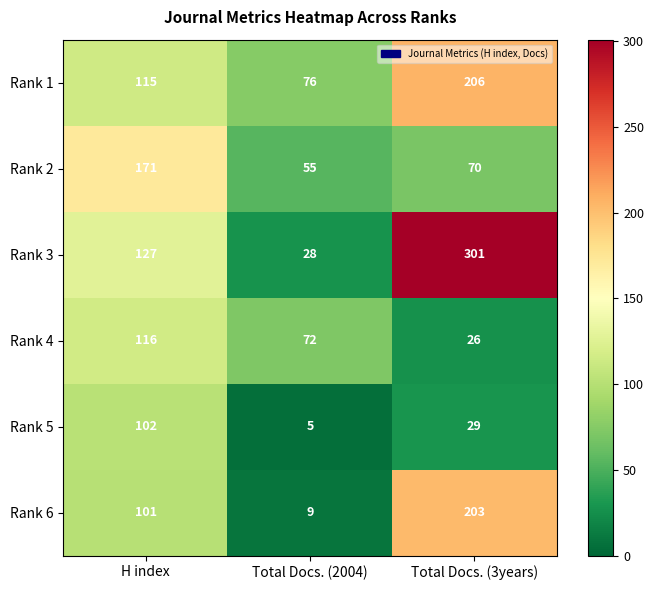

At which label does Rank 2 reach its peak?

H index